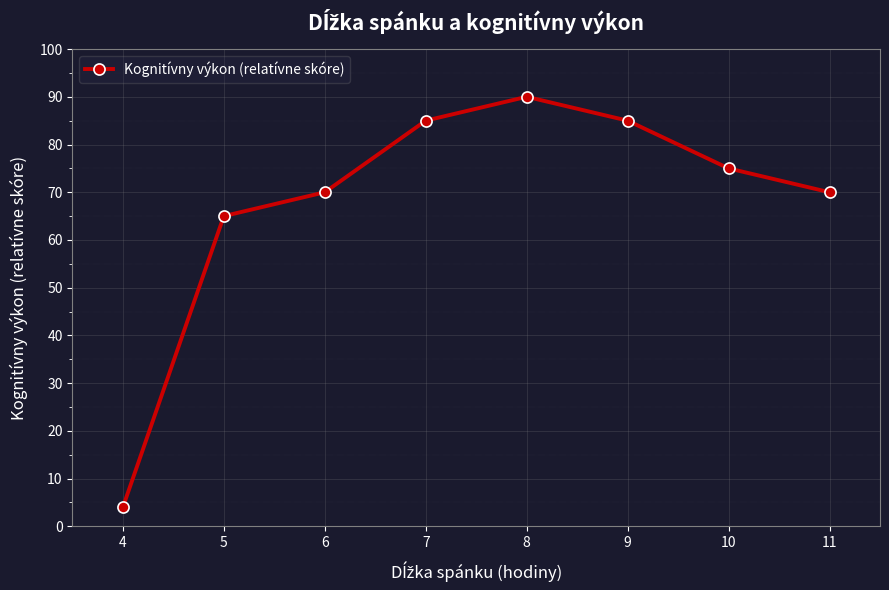

What is the value of the 8th point from the left?

70